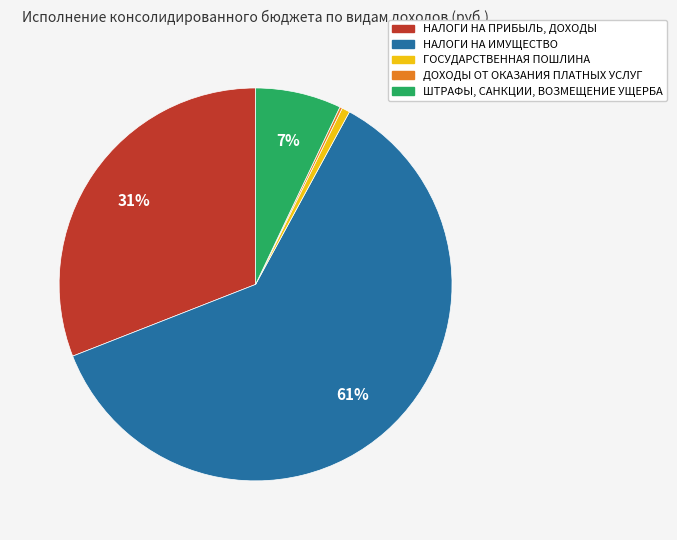

To the nearest percent, what is the combined percentage of НАЛОГИ НА ИМУЩЕСТВО and НАЛОГИ НА ПРИБЫЛЬ, ДОХОДЫ?

92%